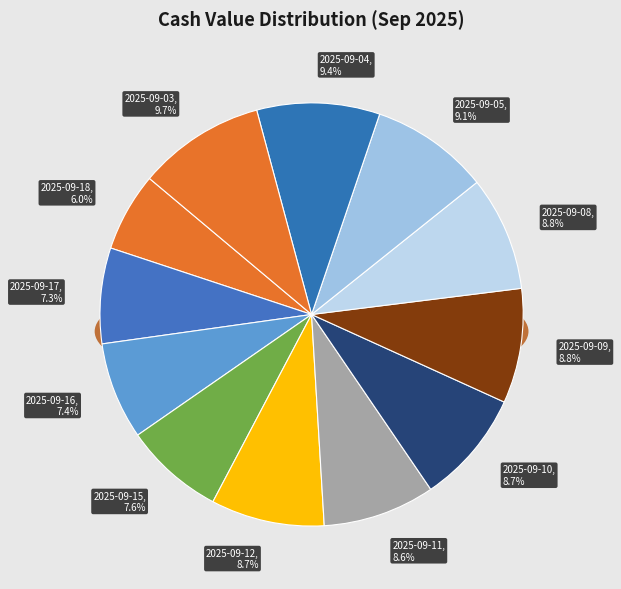

Does 2025-09-09 account for over 50% of the chart?

No